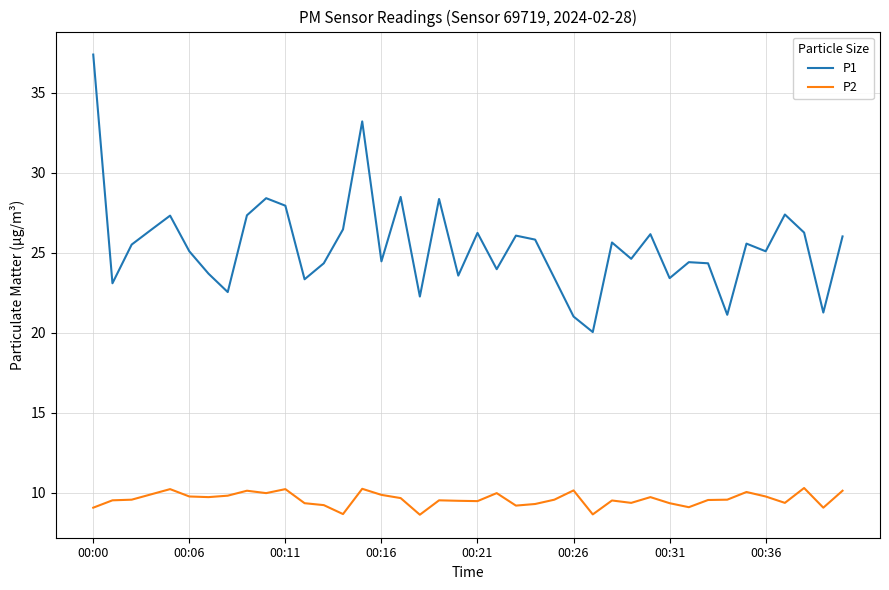

How many lines are shown in the chart?

2